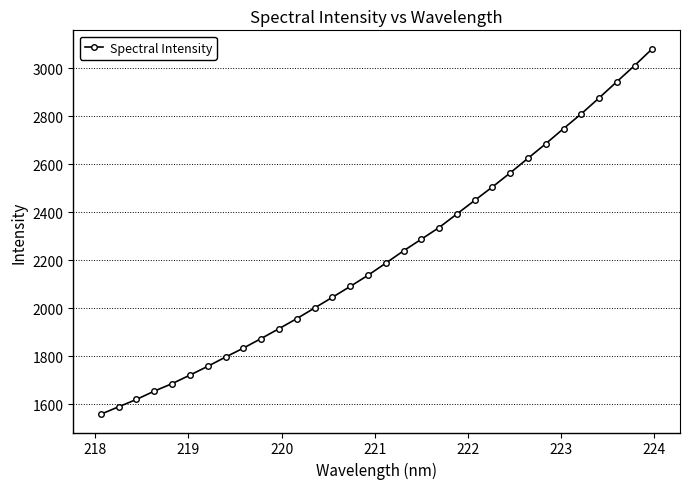

What is the difference between the second highest and minimum values?

1451.2